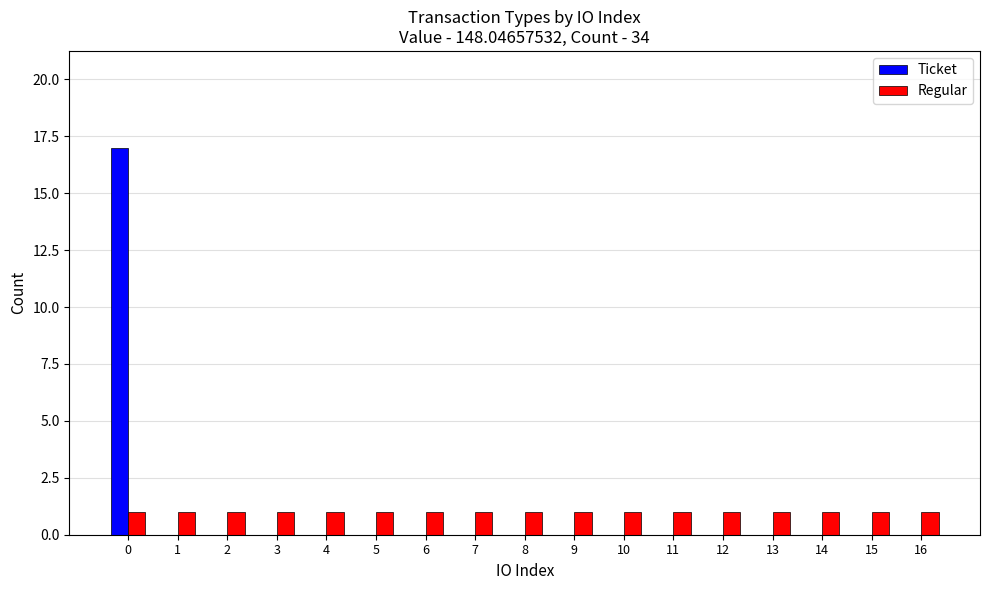

Is the value of Ticket at 4 greater than the value of Regular at 12?

No